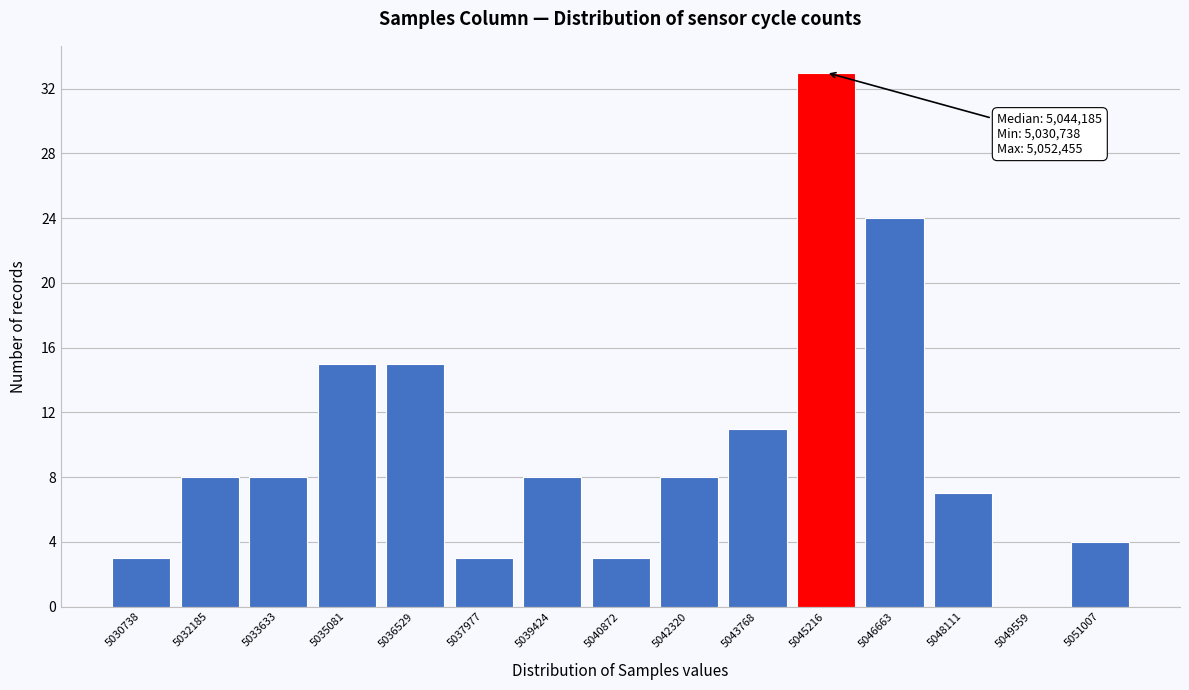

The value at 5039424 is 13. True or false?

False